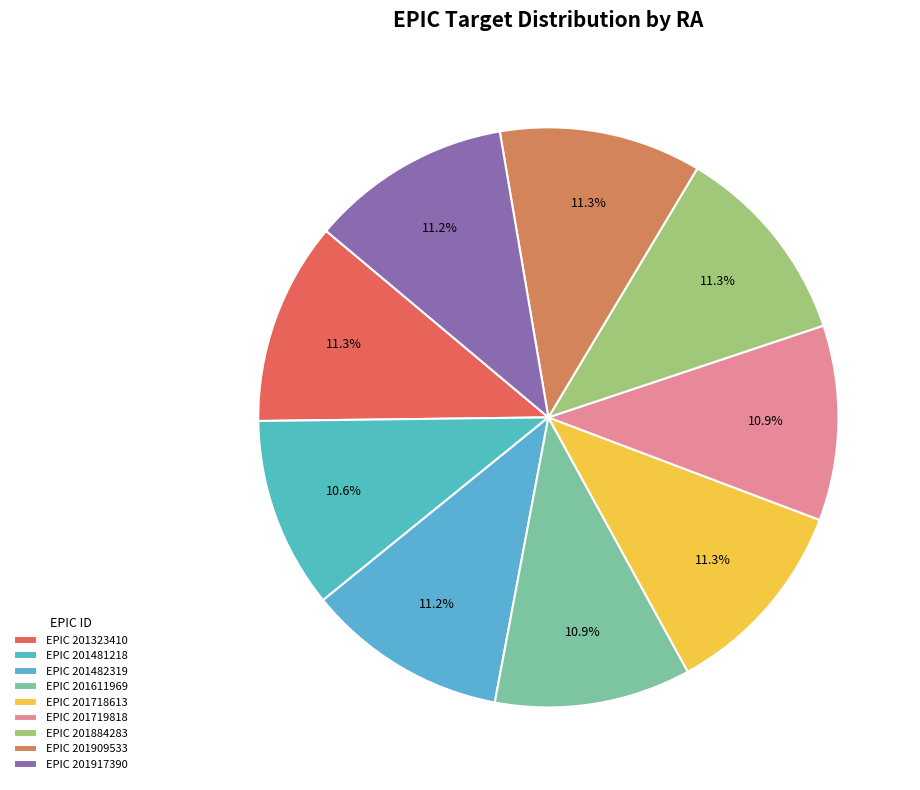

How many segments does this pie chart have?

9